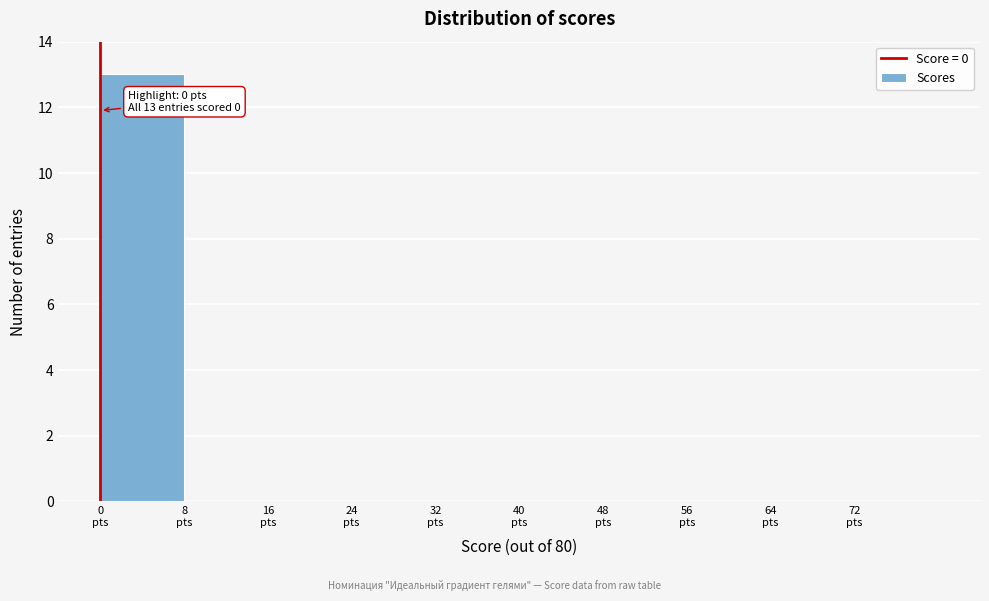

Over which range of the x-axis is the bar tallest?

0 to 8